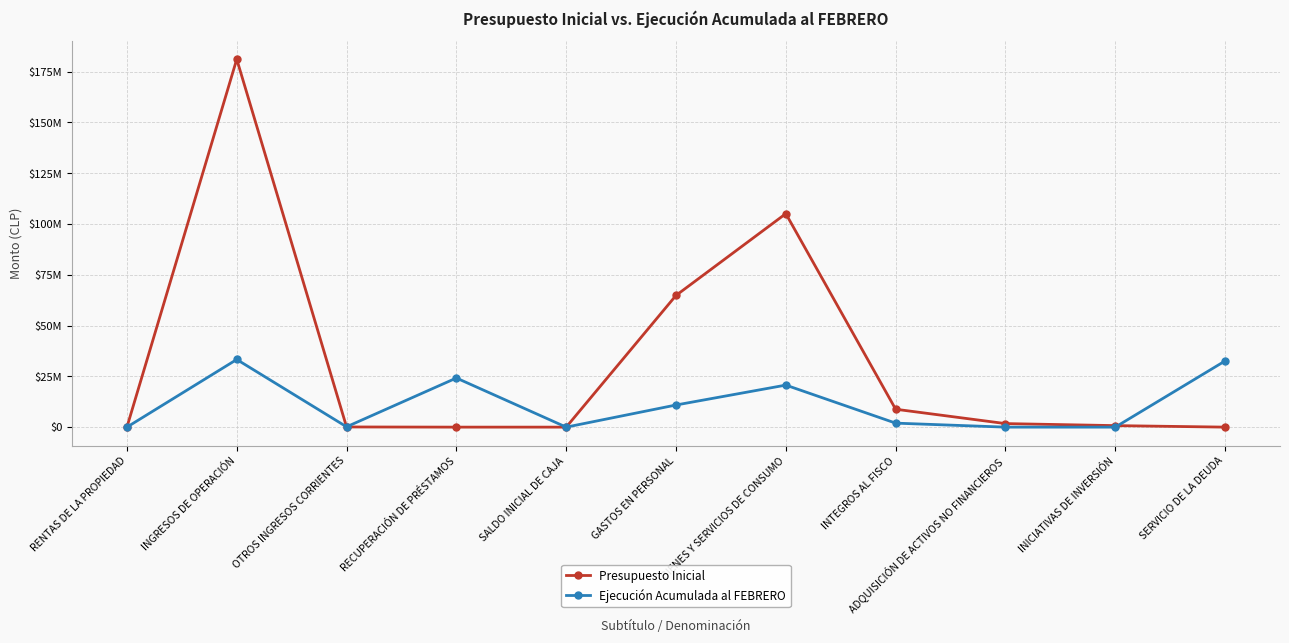

The Ejecución Acumulada al FEBRERO series shows 0 at SALDO INICIAL DE CAJA. True or false?

True